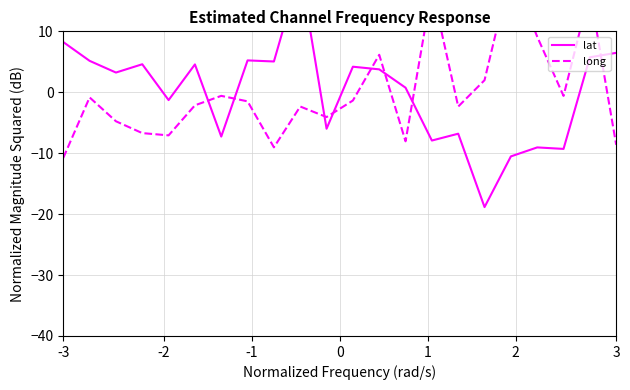

How many intersections are there between lat and long?

8